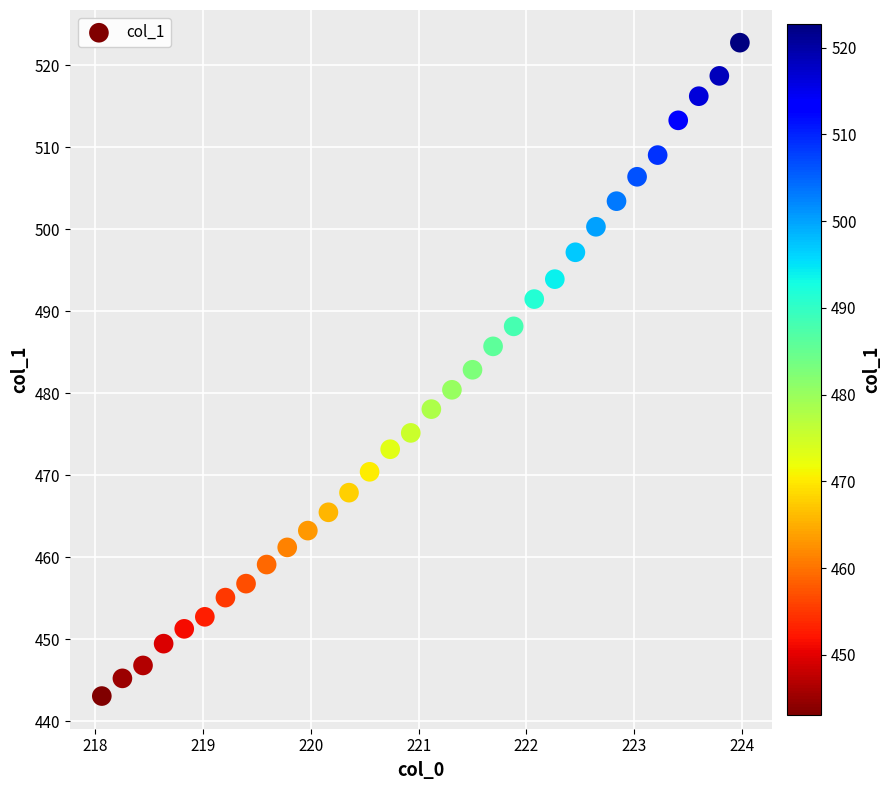

What is the range of Y values (max minus min)?

79.7